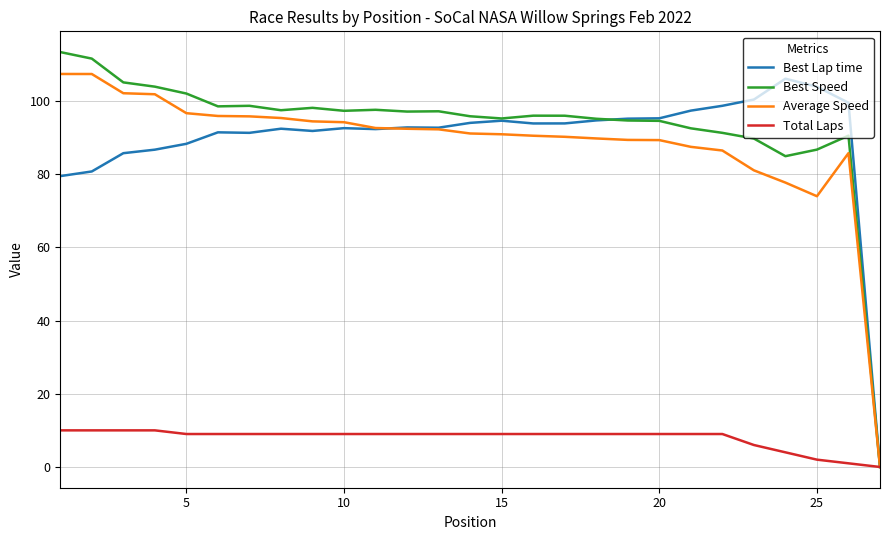

How many Total Laps values are between 9 and 10?

22